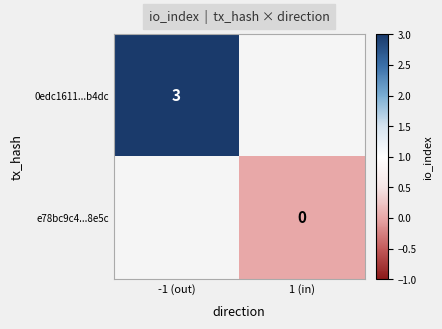

Is it true that 0edc1611...b4dc equals 3 at -1 (out)?

True